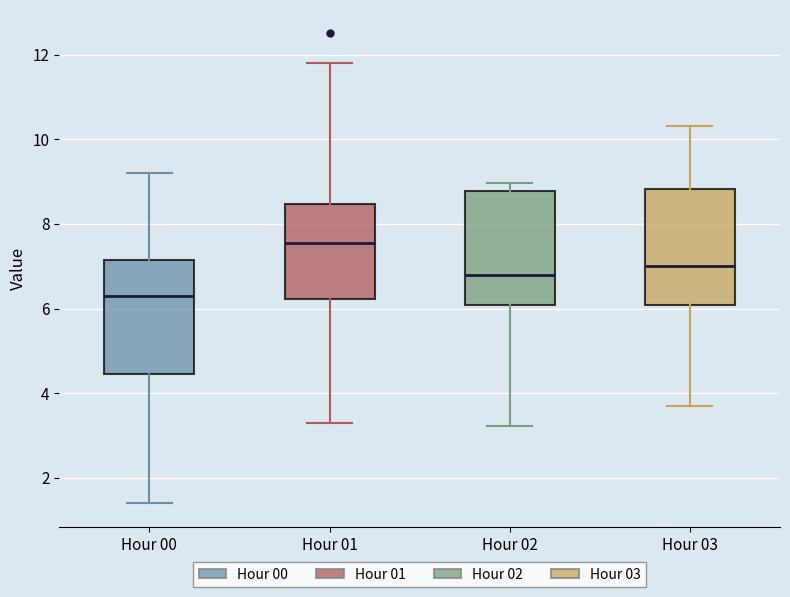

Reading left to right, transcribe this box plot: for each box, give where its median line is, the range the box spans, and where its two whiskers end, as read against the y-axis. The values are not printed on the chart, so give them approximately, as read against the axis.

Hour 00: median 6.4, box 4.4 to 7.2, whiskers 1.4 to 9.2
Hour 01: median 7.6, box 6.2 to 8.4, whiskers 3.4 to 11.8
Hour 02: median 6.8, box 6.0 to 8.8, whiskers 3.2 to 9.0
Hour 03: median 7.0, box 6.0 to 8.8, whiskers 3.8 to 10.4